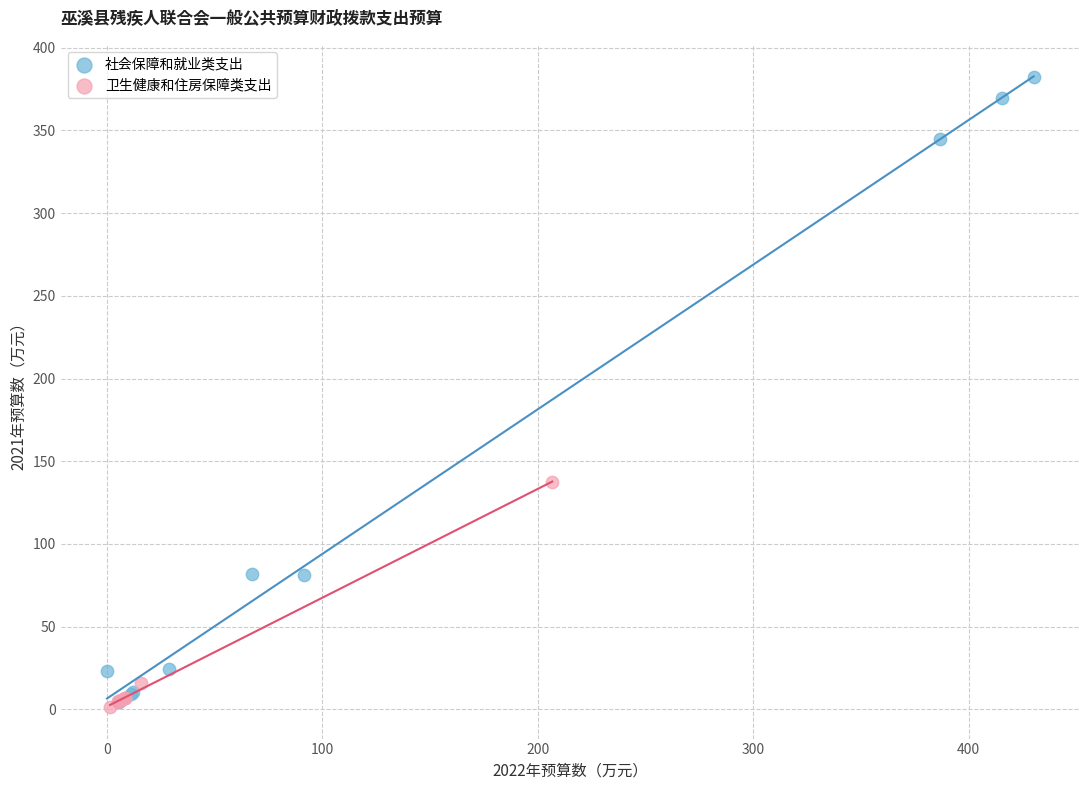

Which series has the widest spread of Y values?

社会保障和就业类支出